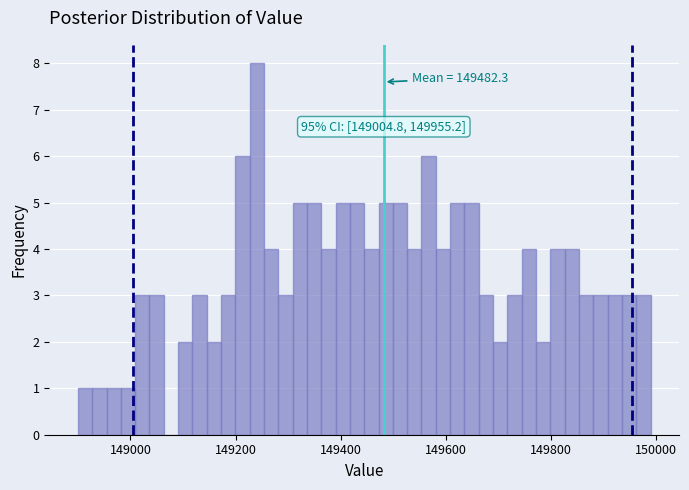

Around what value on the x-axis is the tallest bar? Give the approximate position of its centre, as read against the axis.

149240